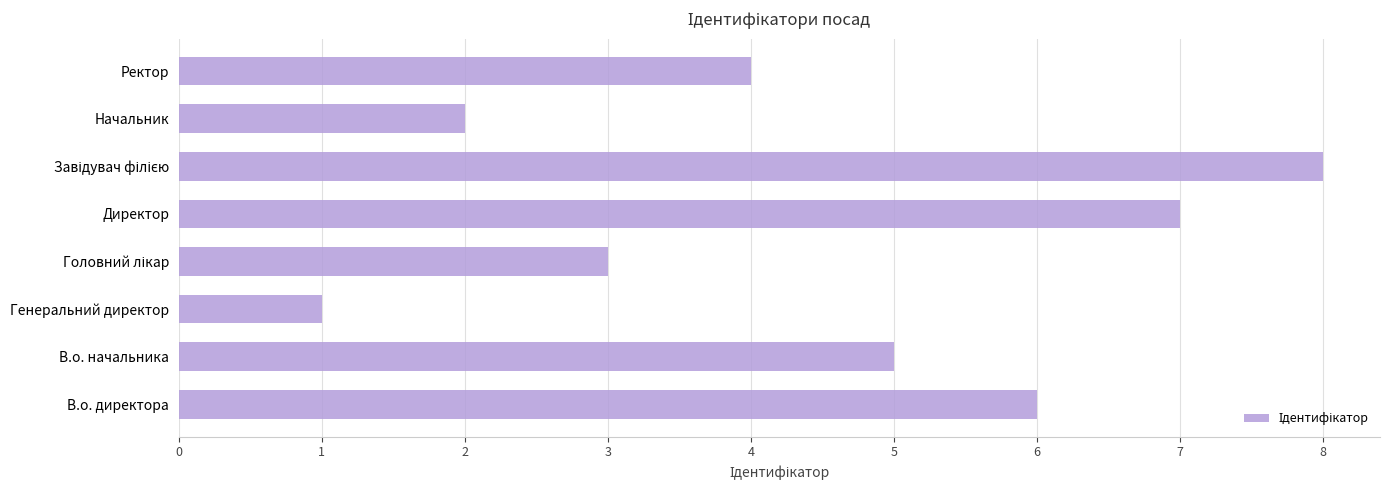

The value at Ректор is 3. True or false?

False